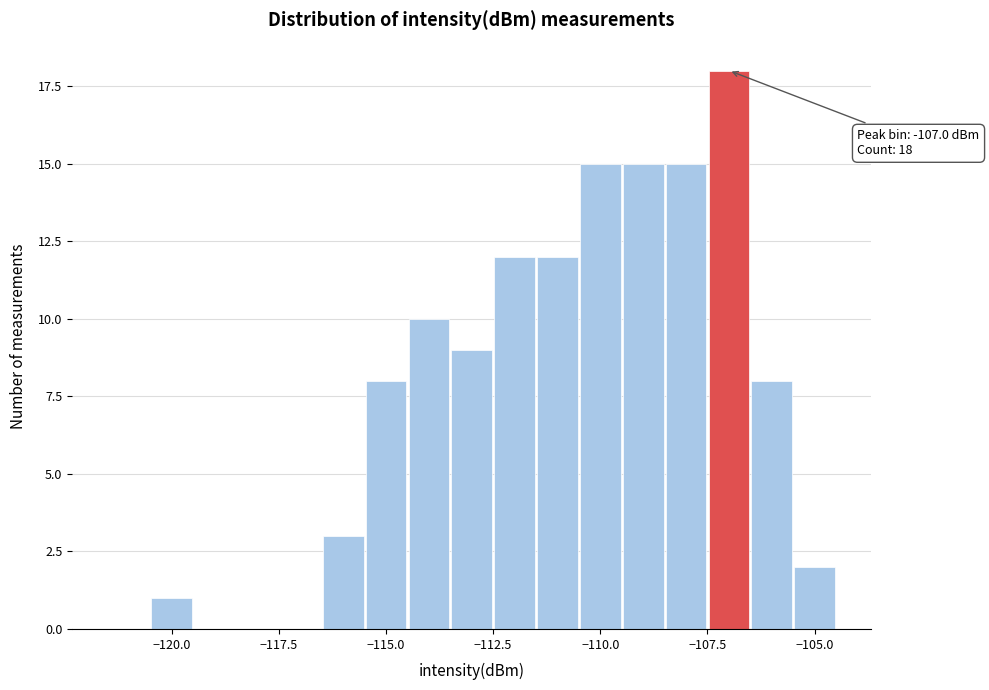

Around what value on the x-axis is the tallest bar? Give the approximate position of its centre, as read against the axis.

-107.0